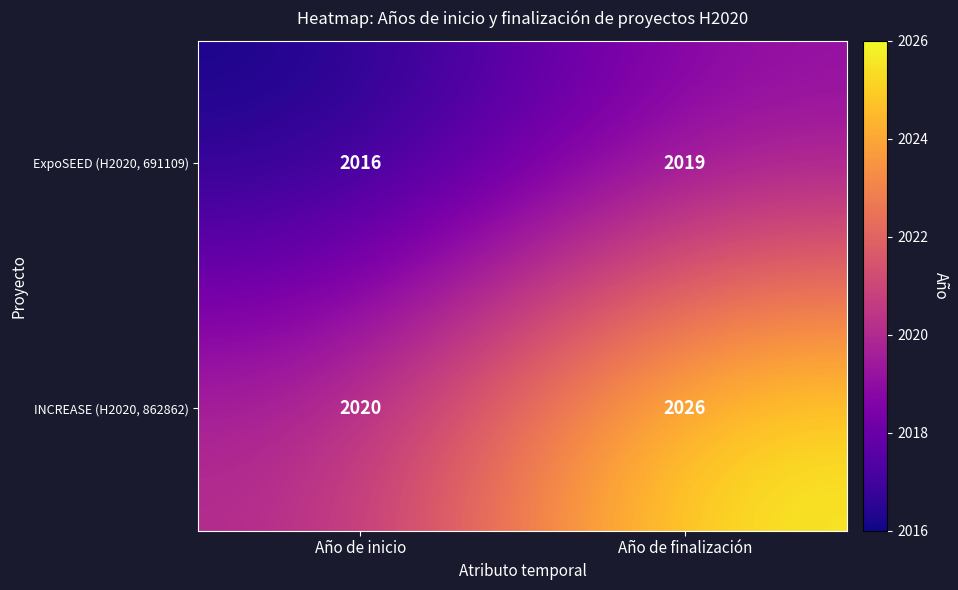

Rank the series by their maximum value, from lowest to highest.

ExpoSEED (H2020, 691109), INCREASE (H2020, 862862)